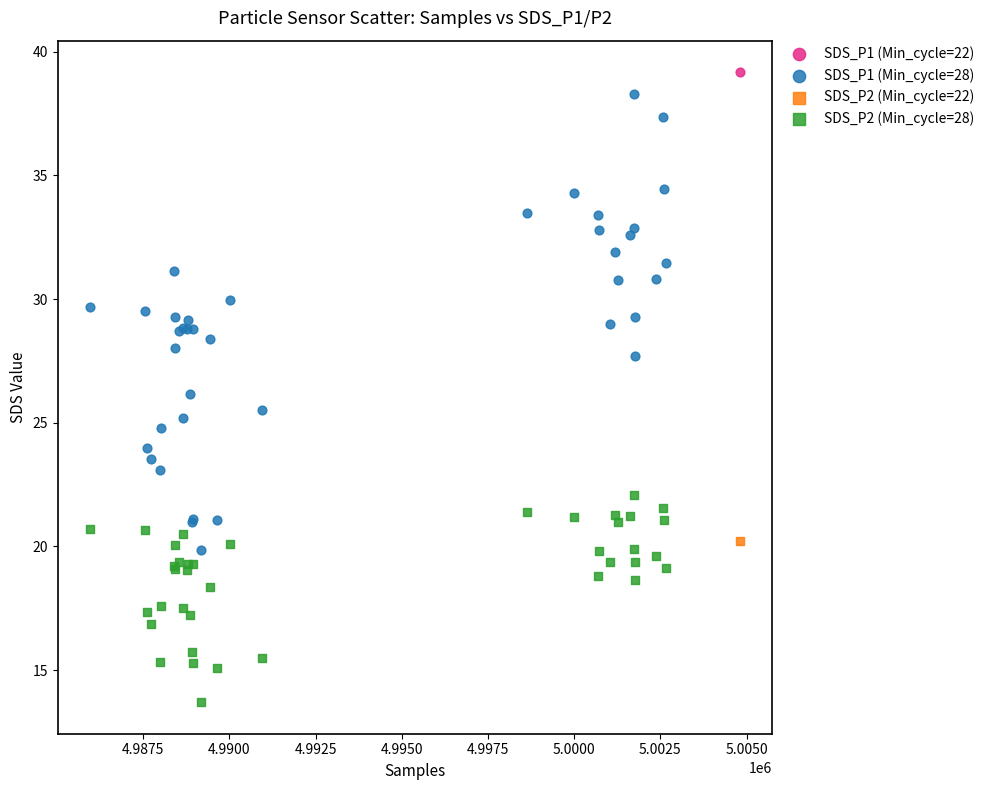

What are all the series names shown in the legend?

SDS_P1 (Min_cycle=22), SDS_P1 (Min_cycle=28), SDS_P2 (Min_cycle=22), SDS_P2 (Min_cycle=28)